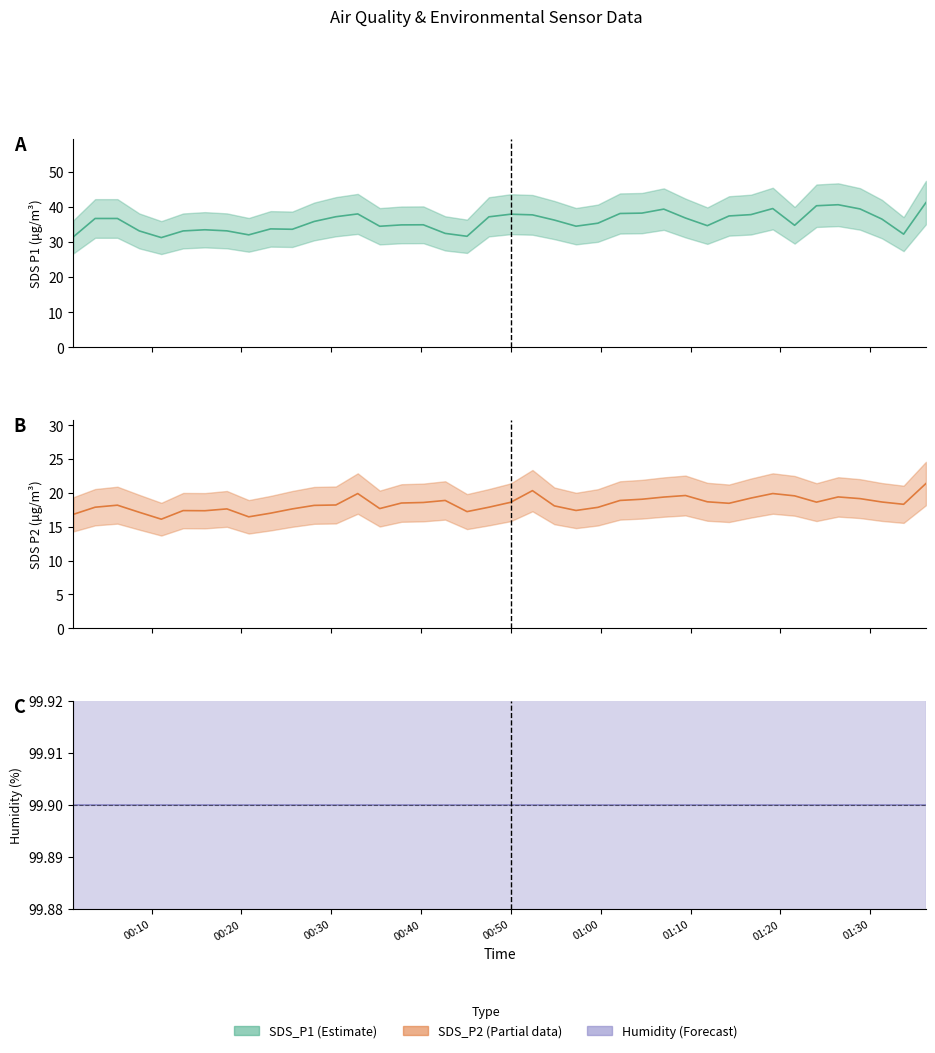

What is the label of the 27th point from the left?

2023/12/05 01:04:35